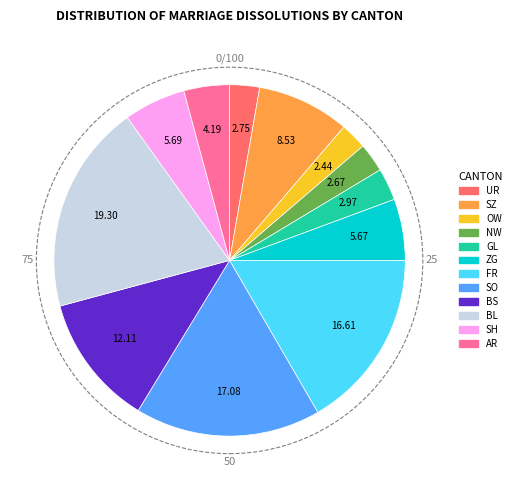

Which category has the biggest portion of the pie?

BL